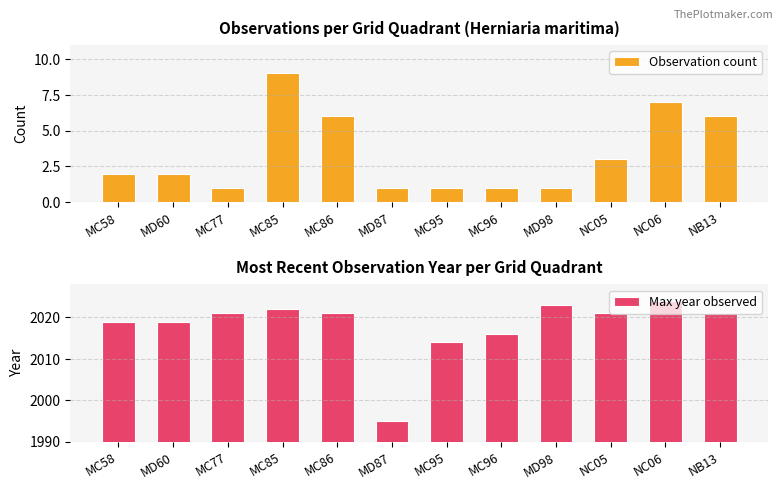

What is the value of the Observation count bar at the 3rd from the left?

1